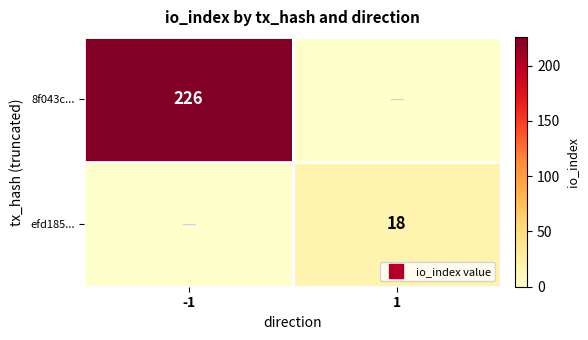

List the labels in order of efd185... value, largest first.

1, -1